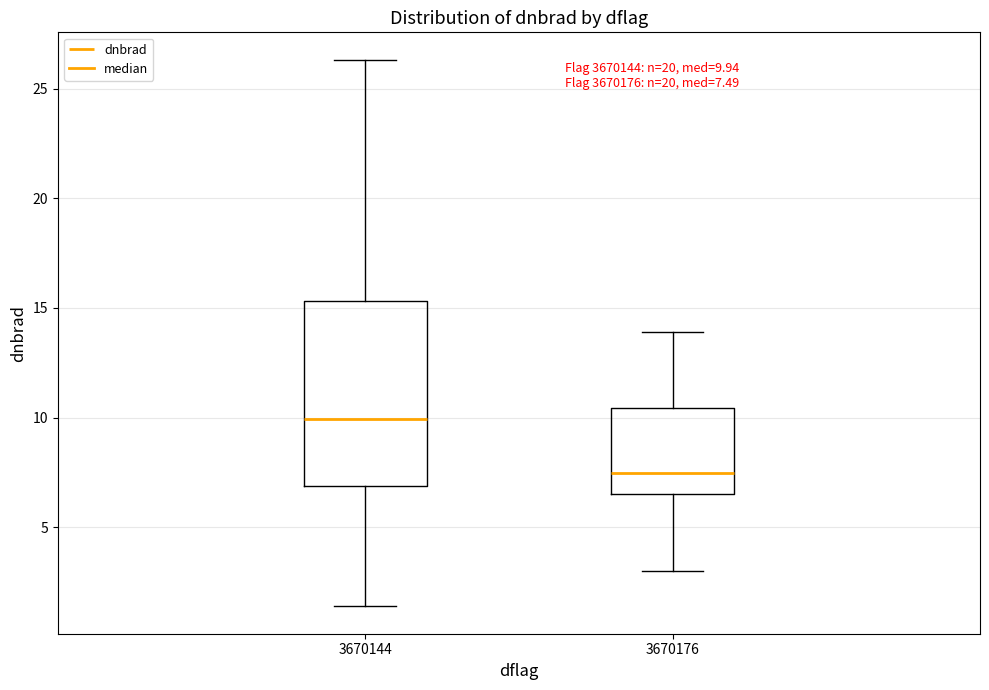

Which box's median line is the highest?

3670144